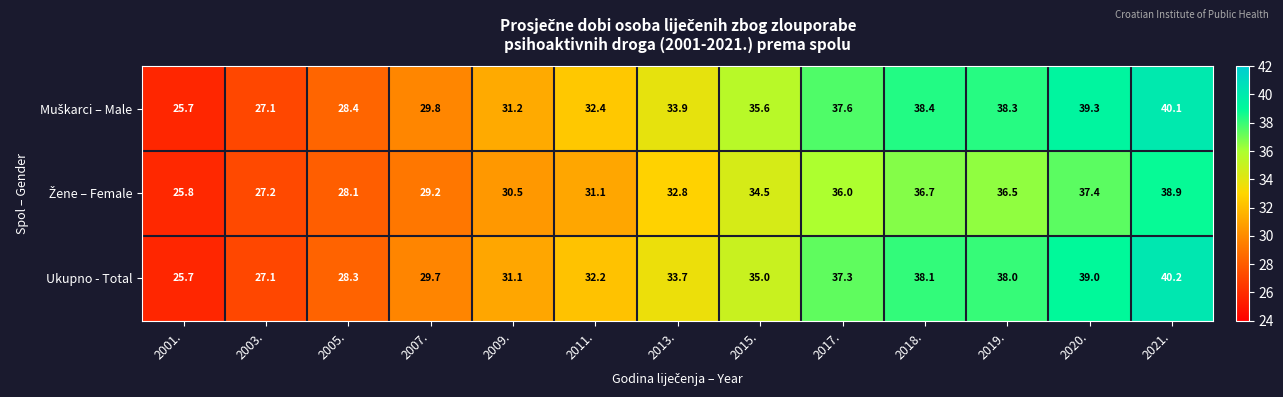

What is the sum of the Ukupno - Total values at 2019. and 2005.?

66.3